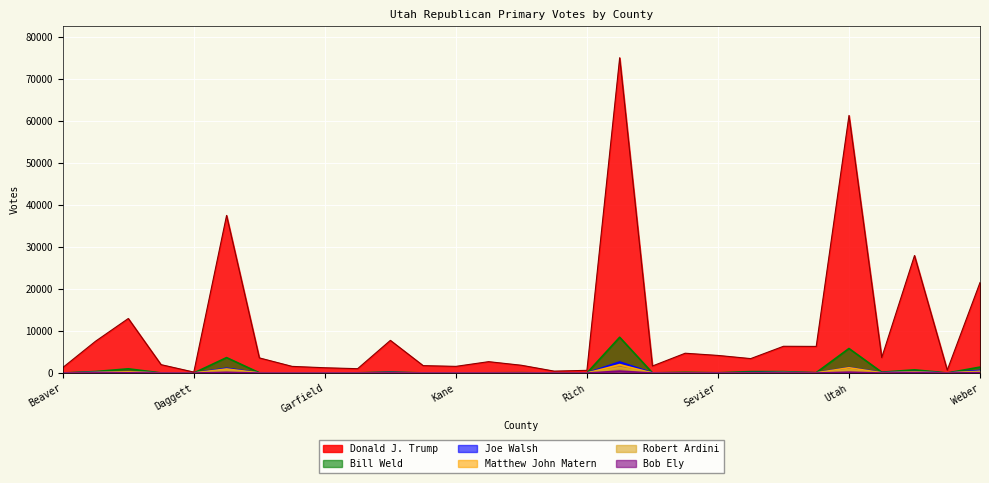

Which label corresponds to the largest value in the chart?

Salt Lake